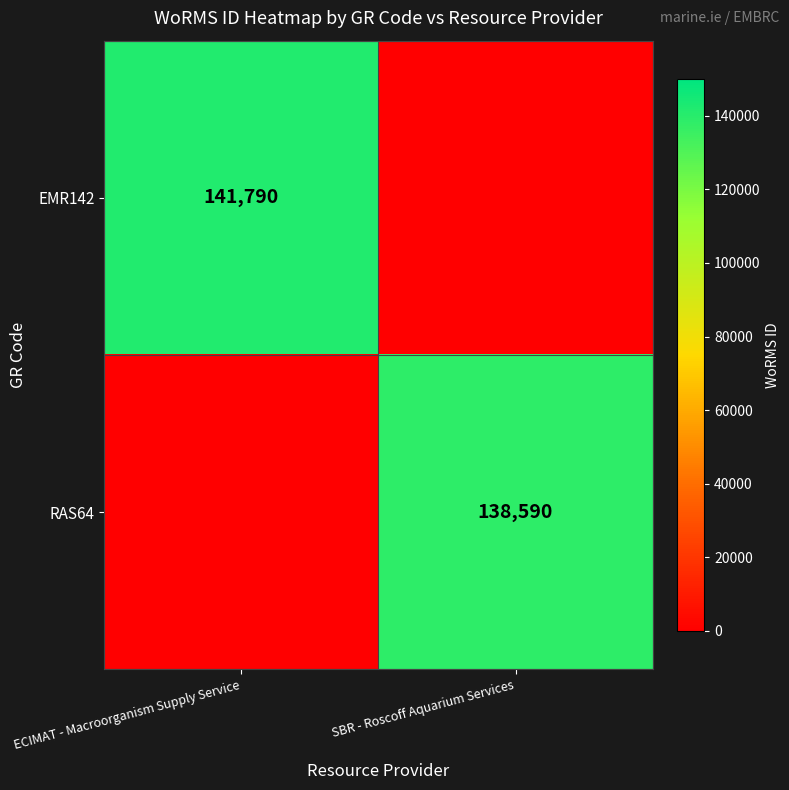

The value of EMR142 at ECIMAT - Macroorganism Supply Service is 250255. True or false?

False